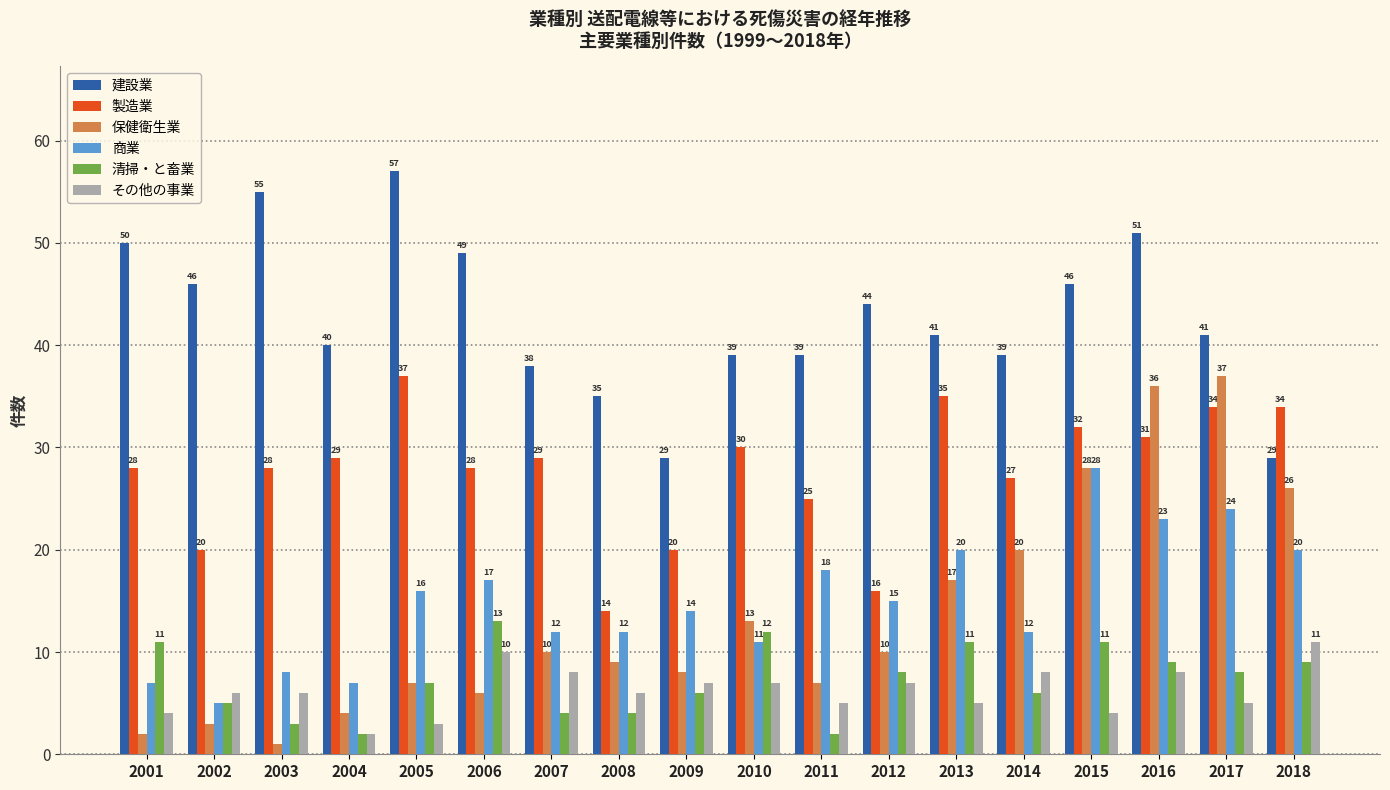

What is the total value across all series at 2003?

101